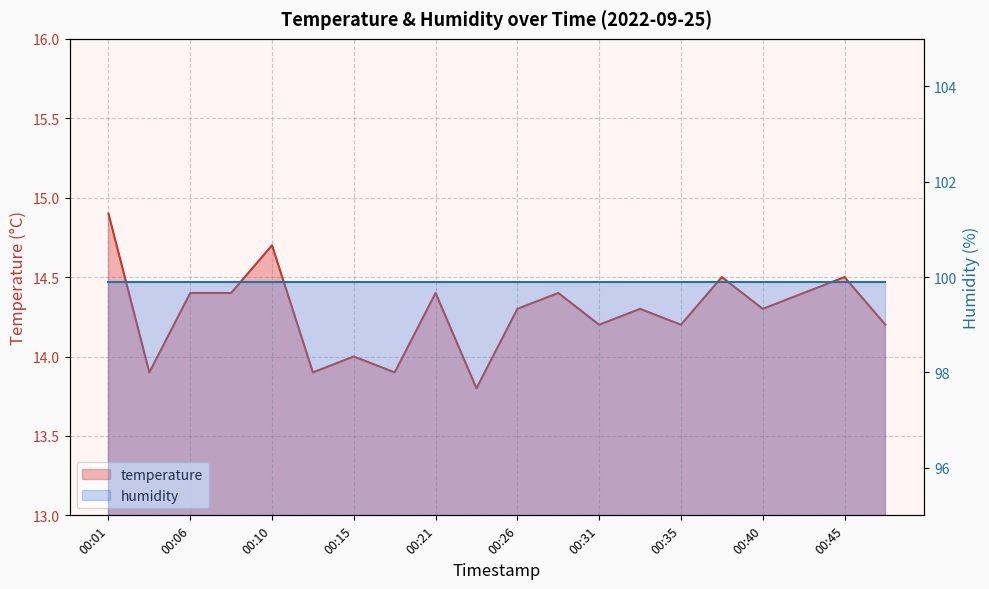

True or false: the data has more than 0 interior local peaks.

True